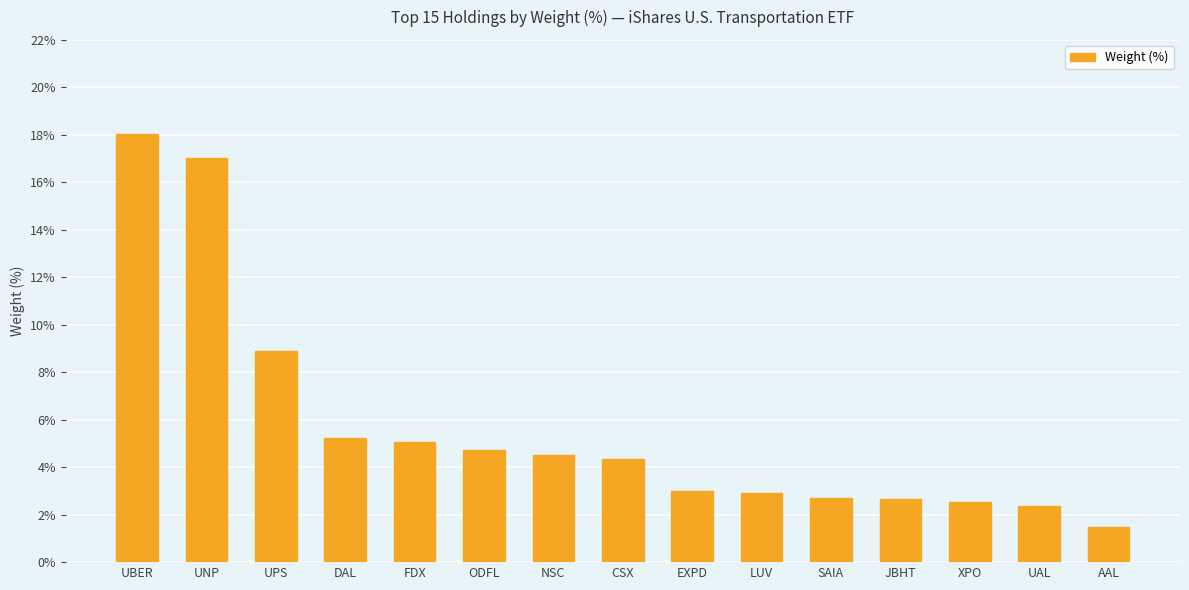

At which label does the data first exceed 4?

UBER